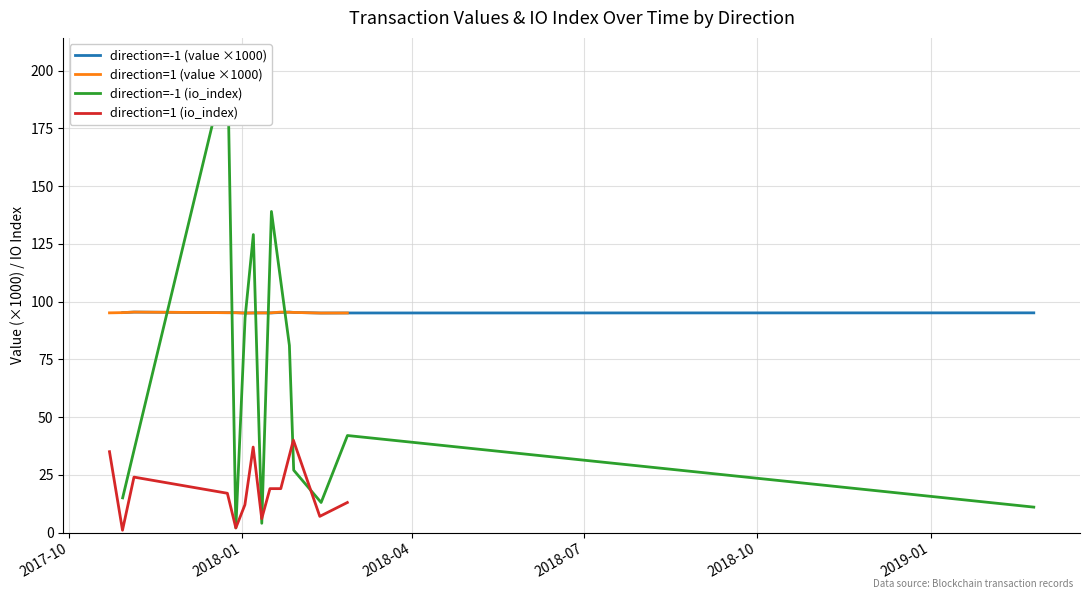

What is the smallest value displayed?

1.0